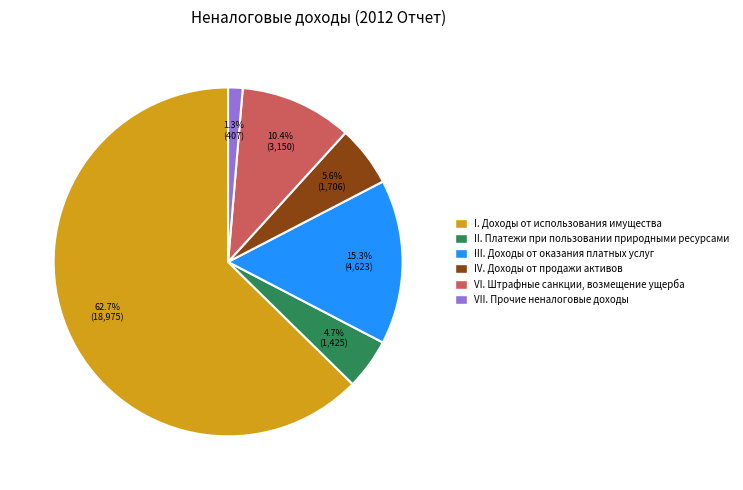

Which slice is the largest?

I. Доходы от использования имущества